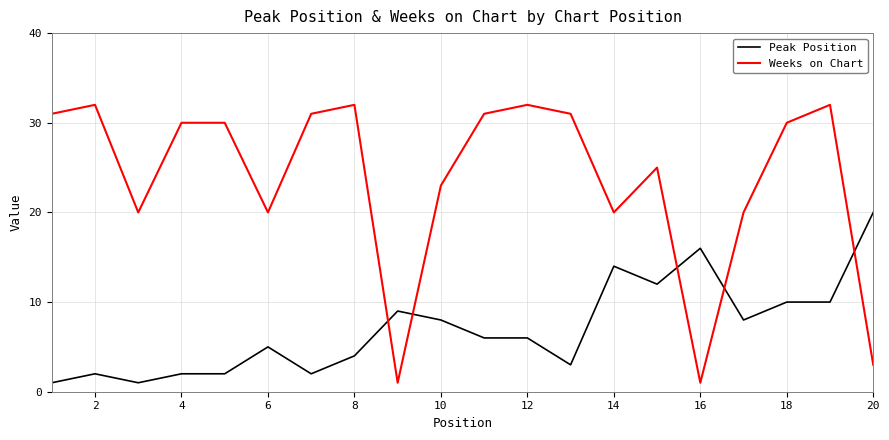

After their last crossing, which series has the higher values: Weeks on Chart or Peak Position?

Peak Position